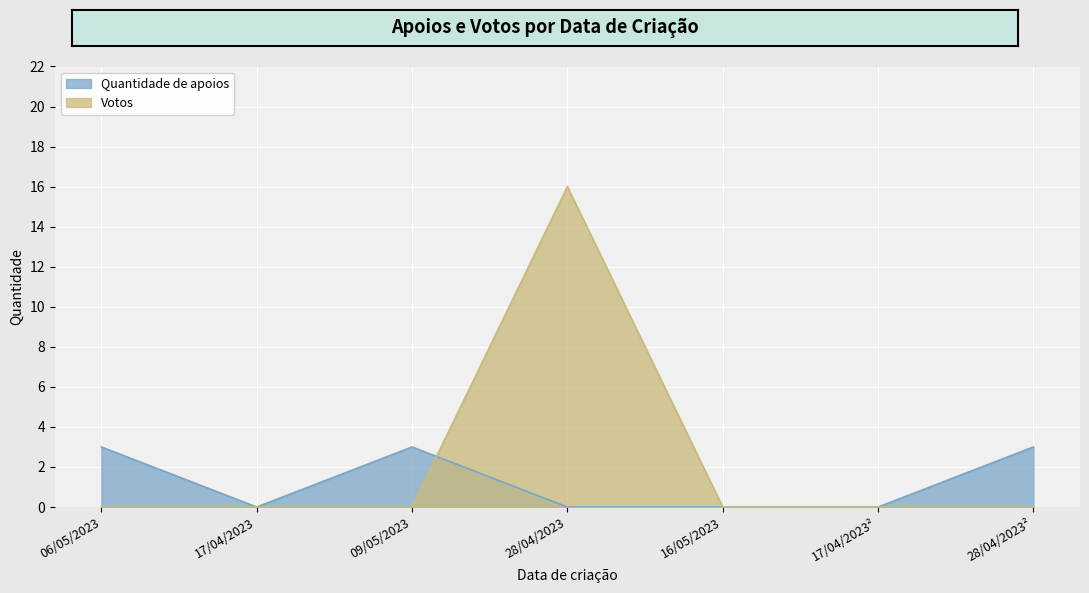

How many series are shown in this chart?

2